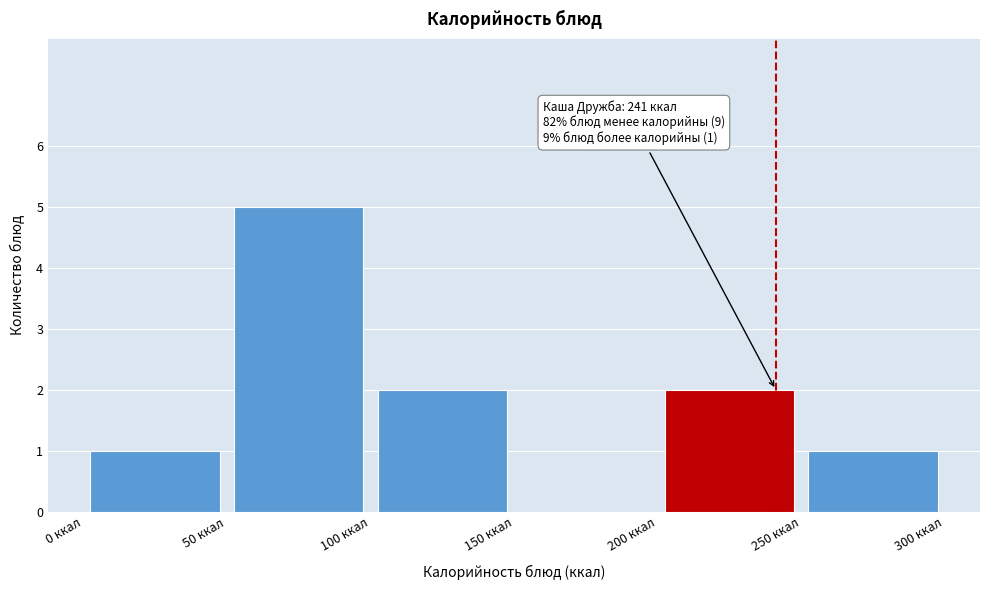

Which range on the x-axis has the tallest bar?

50 to 100